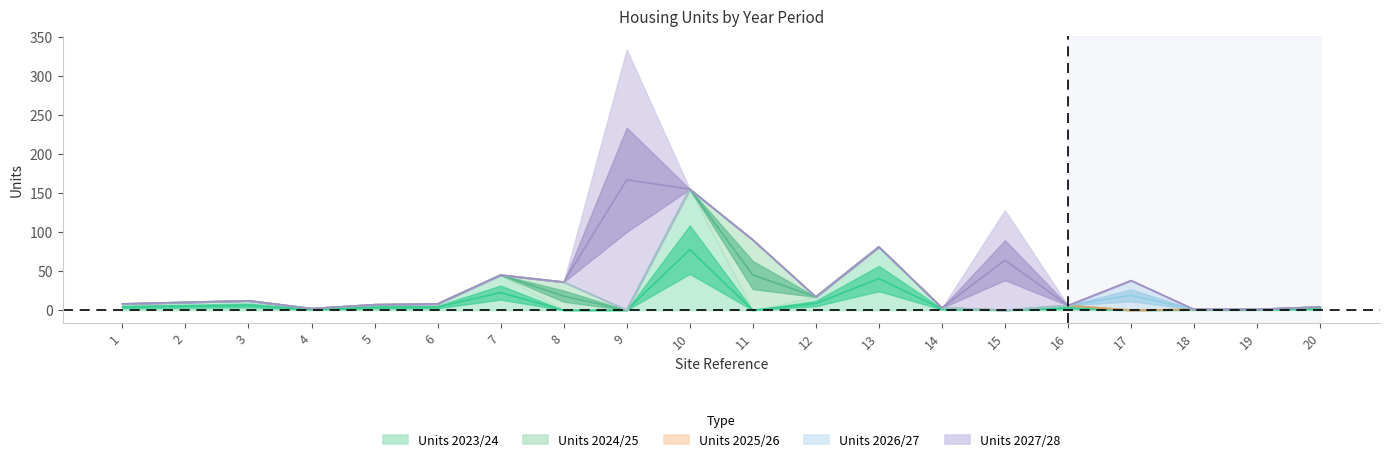

The value of Units 2023/24 at 16 is 6. True or false?

True